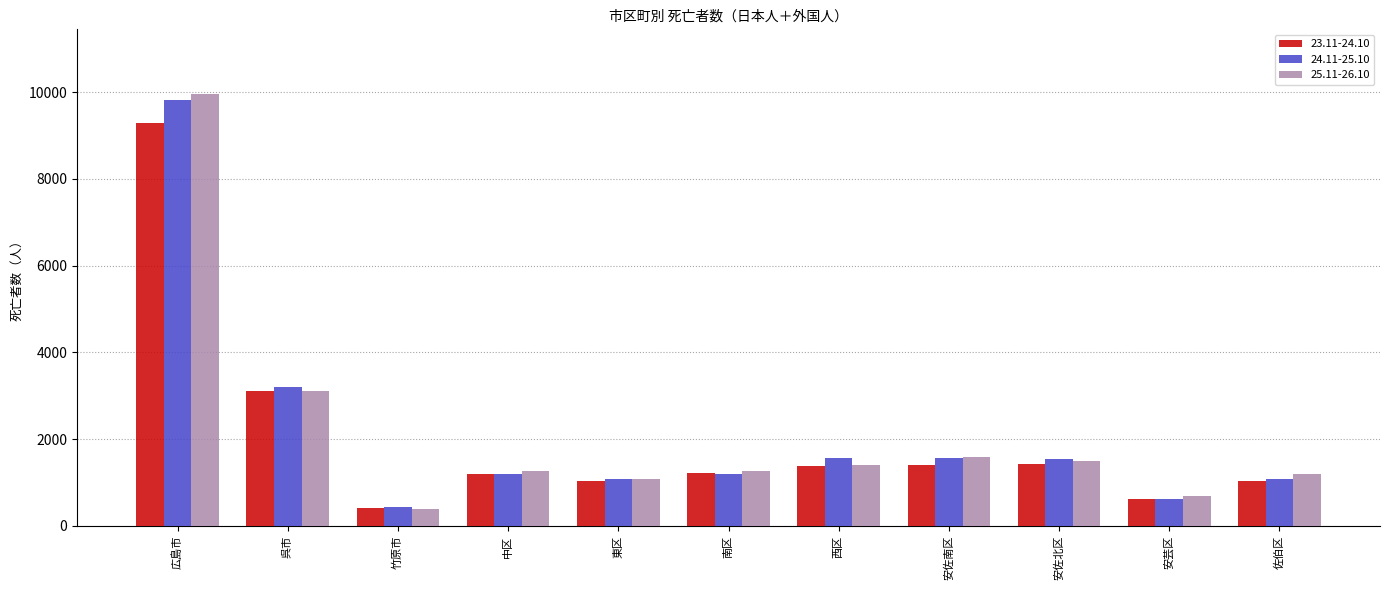

What is the label of the 11th bar from the left?

佐伯区